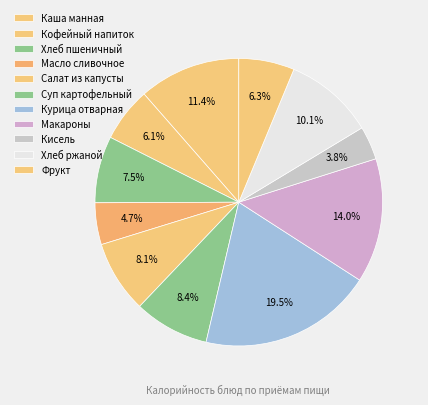

What is the largest slice in the pie chart?

Курица отварная